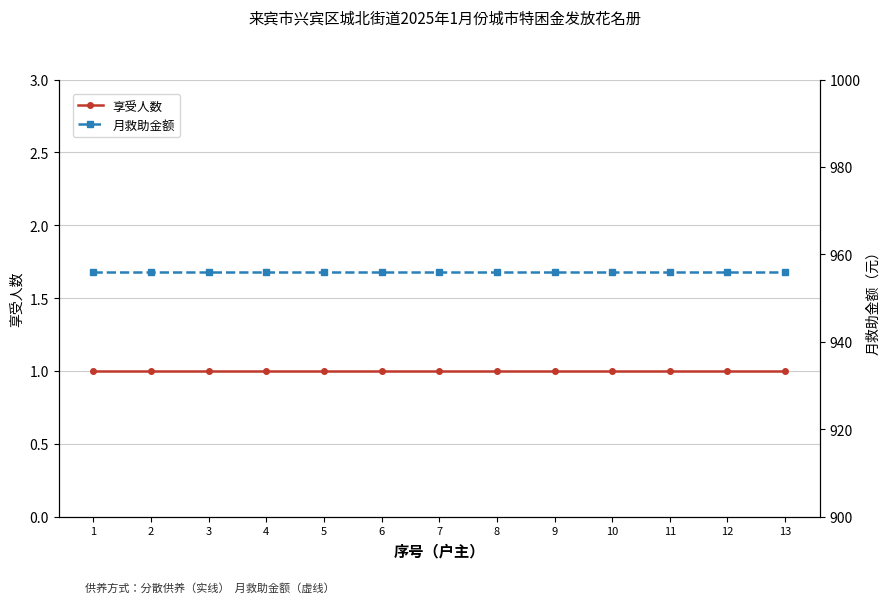

What are all the series names shown in the legend?

享受人数, 月救助金额